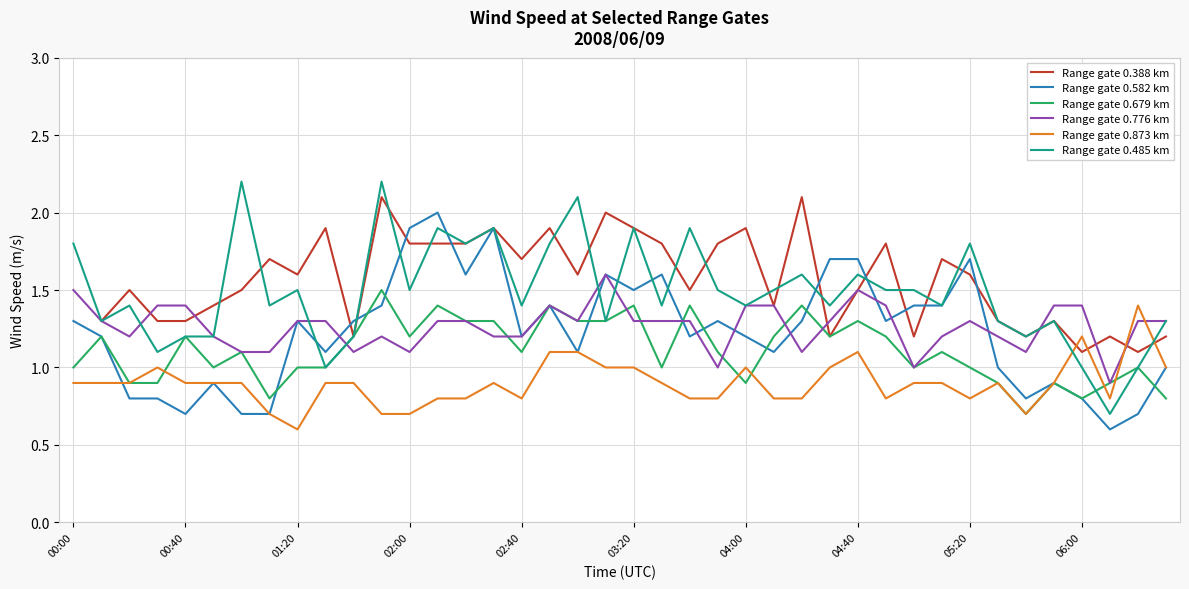

The Range gate 0.873 km series shows 0.2 at 00:40. True or false?

False